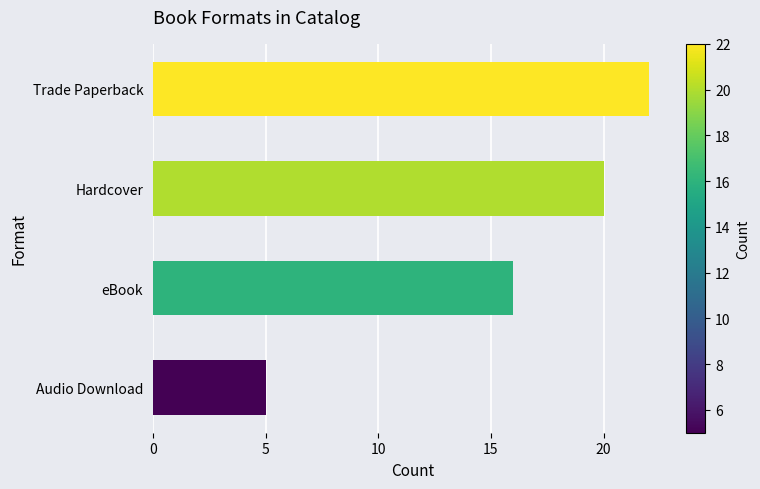

Reading bottom to top, extract all data points from this chart.

5	16	20	22